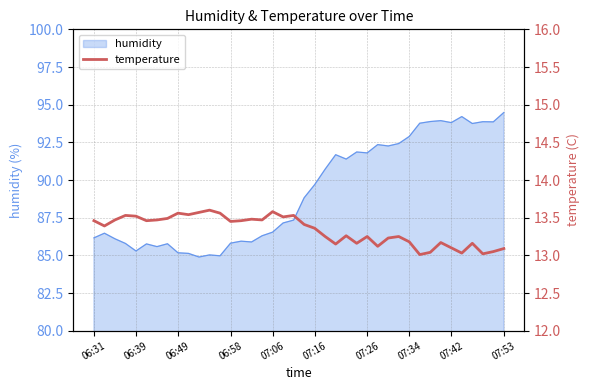

The humidity series shows 91.8 at 07:26. True or false?

True